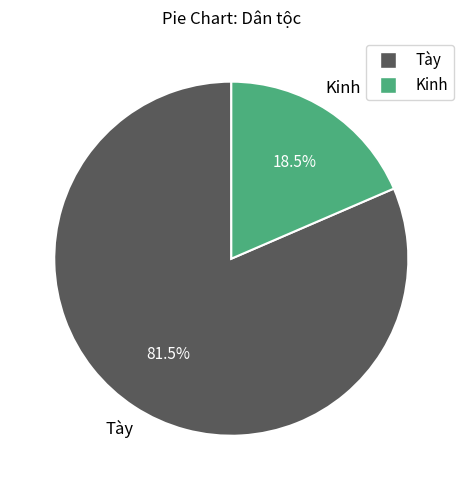

Which category has the biggest portion of the pie?

Tày